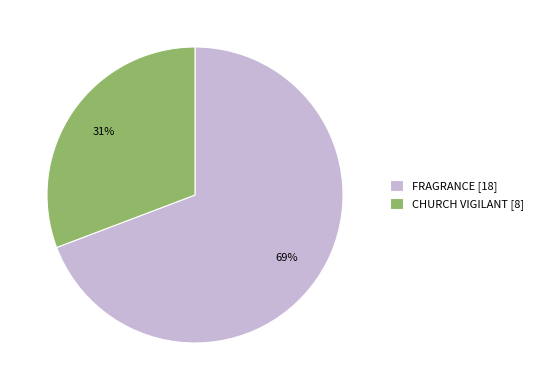

Is it true that FRAGRANCE is 69% of the pie?

True